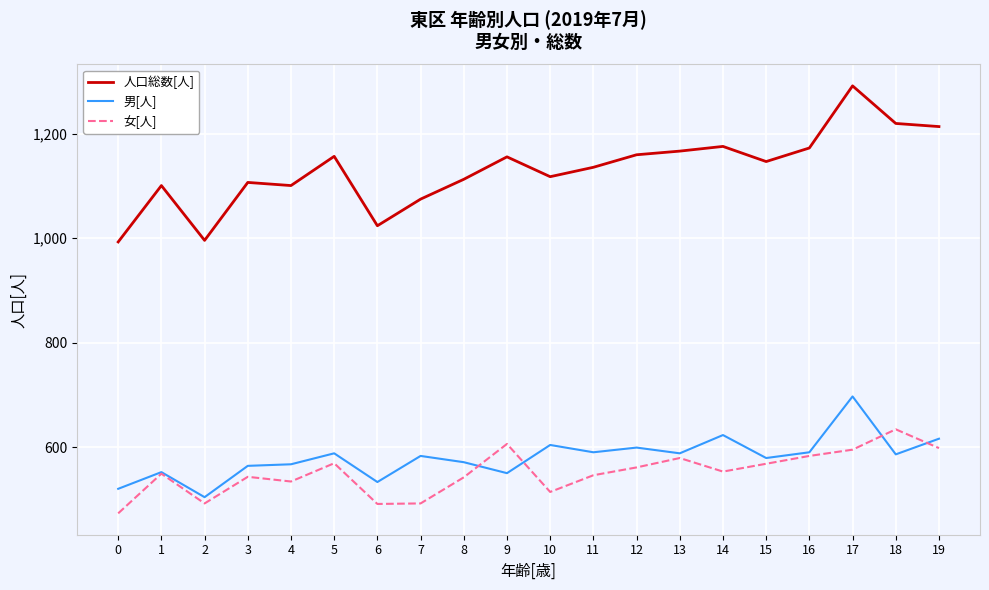

What is the average value of the 女[人] series?

551